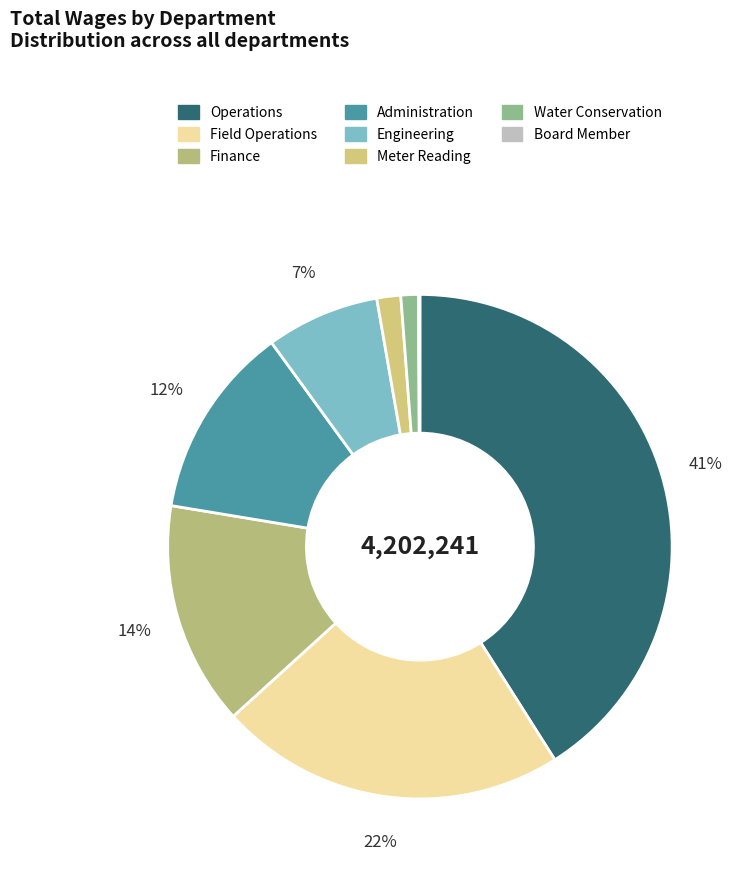

Is the sum of Board Member and Engineering greater than half?

No